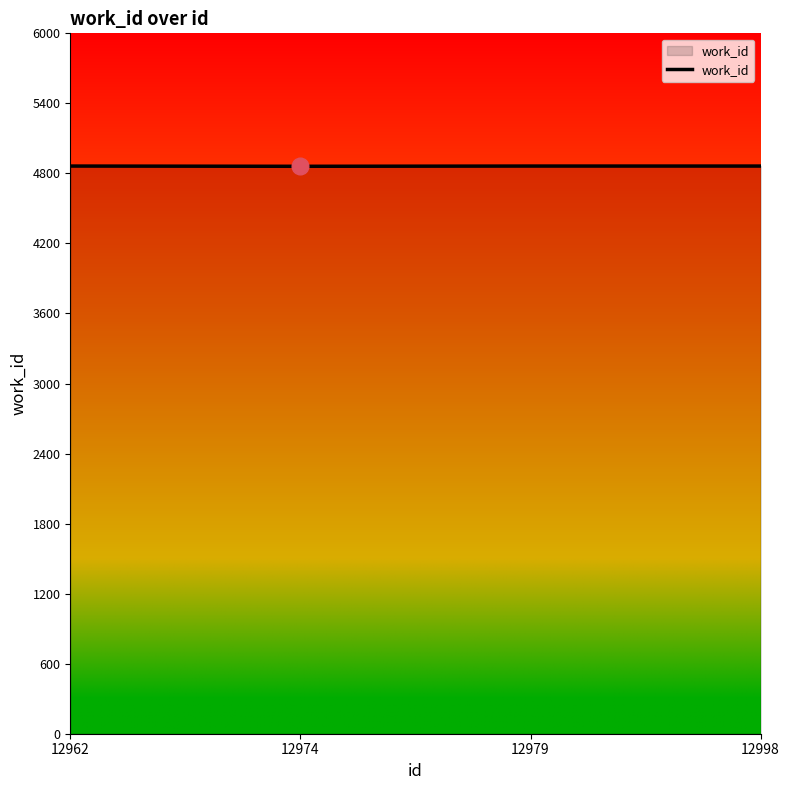

Is it true that the value at 12979 is 4863?

True